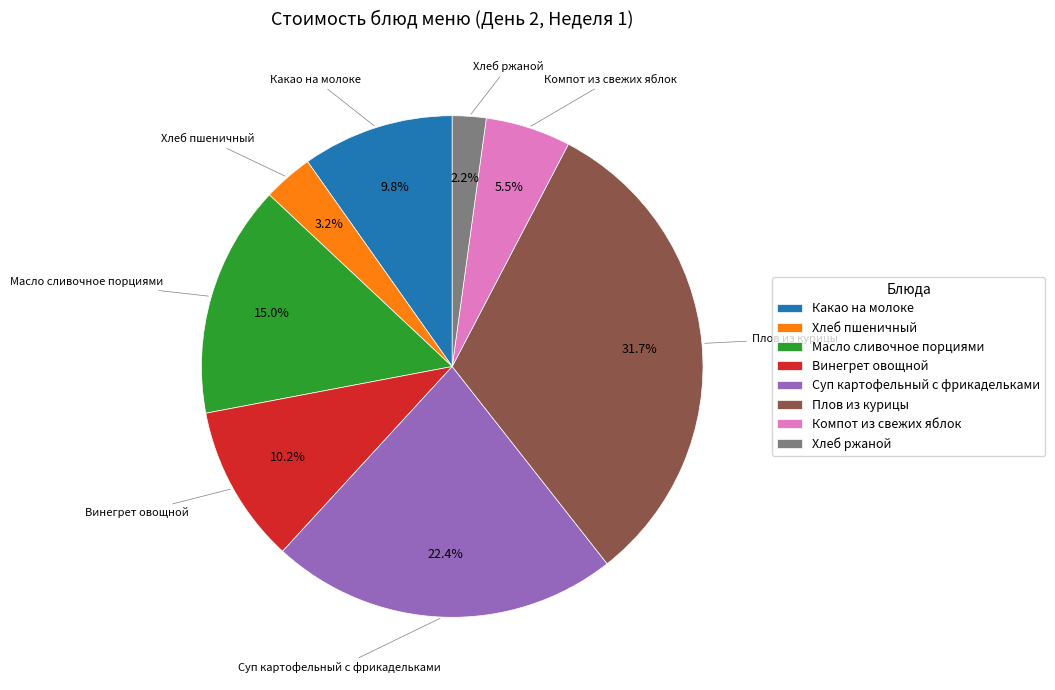

What percentage is the Винегрет овощной slice, to the nearest percent?

10%